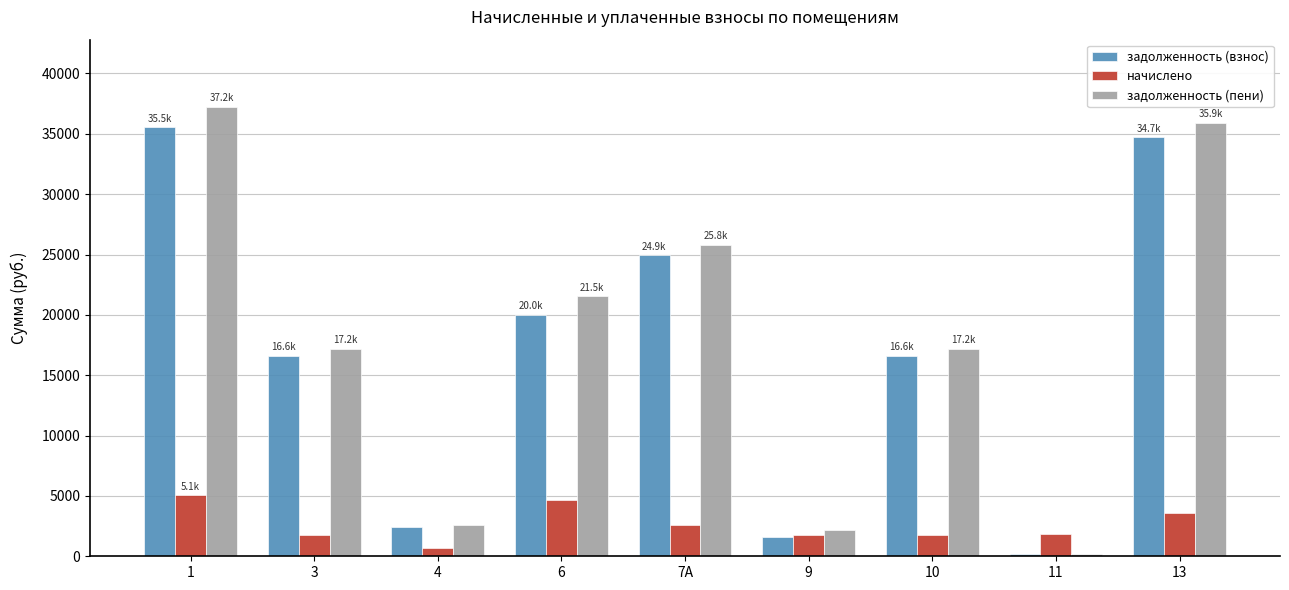

Is the value of задолженность (пени) at 6 greater than the value of начислено at 1?

Yes